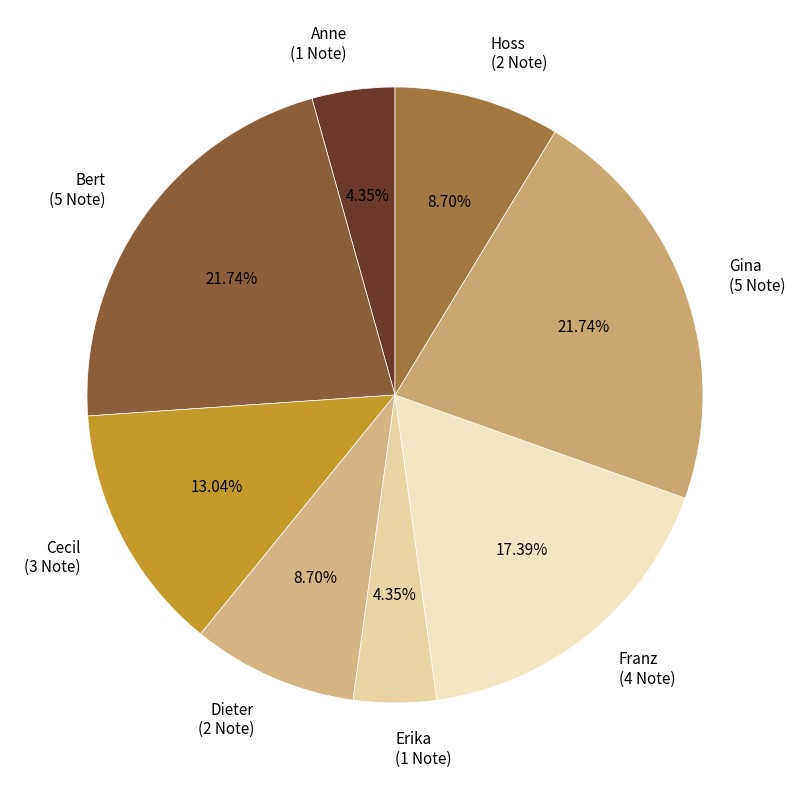

True or false: Cecil accounts for 13% of the total.

True